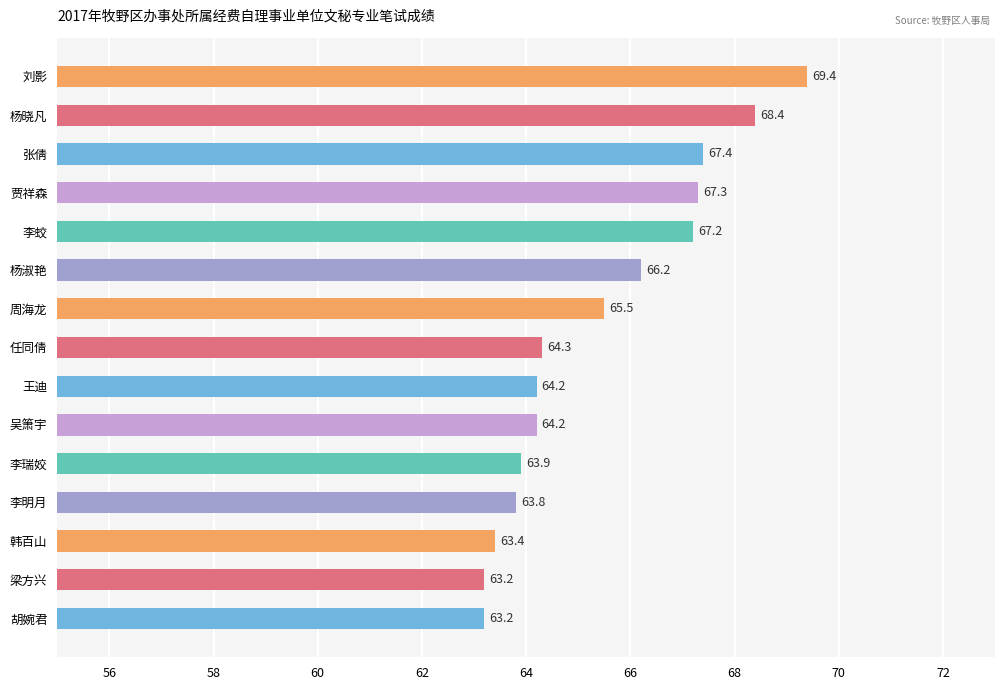

Reading top to bottom, transcribe all the data shown in this chart.

刘影=69.4	杨晓凡=68.4	张倩=67.4	贾祥森=67.3	李蛟=67.2	杨淑艳=66.2	周海龙=65.5	任同倩=64.3	王迪=64.2	吴箫宇=64.2	李瑞姣=63.9	李明月=63.8	韩百山=63.4	梁方兴=63.2	胡婉君=63.2